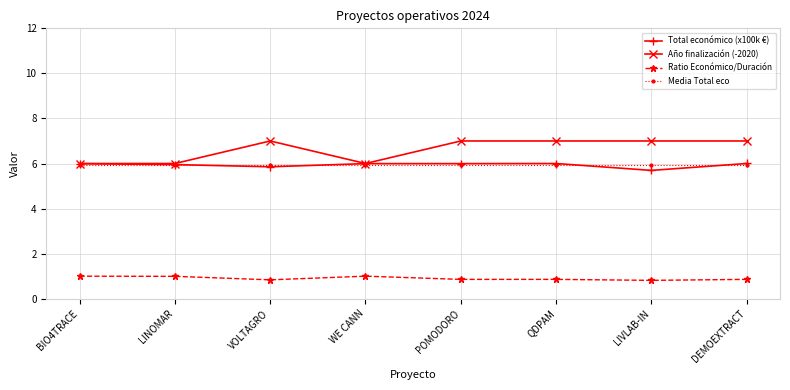

What is the maximum value for Total económico (x100k €)?

6.0